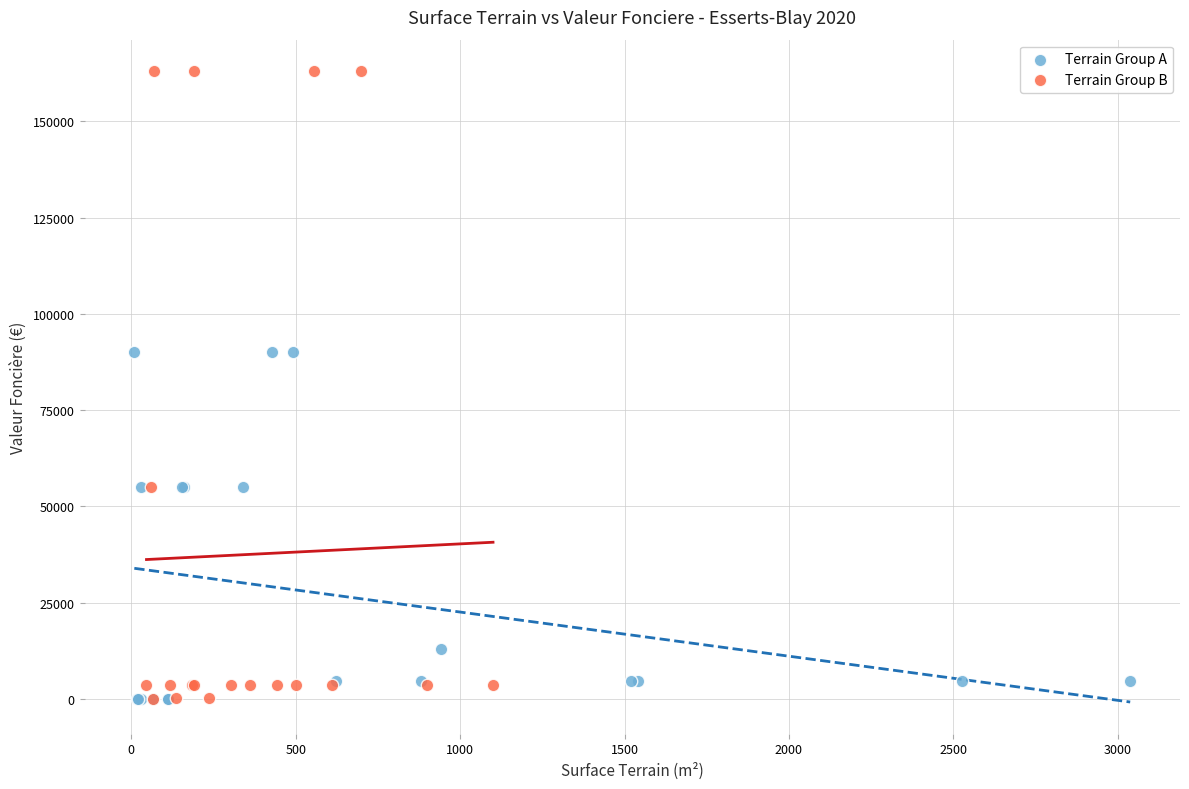

What are all the series names shown in the legend?

Terrain Group A, Terrain Group B